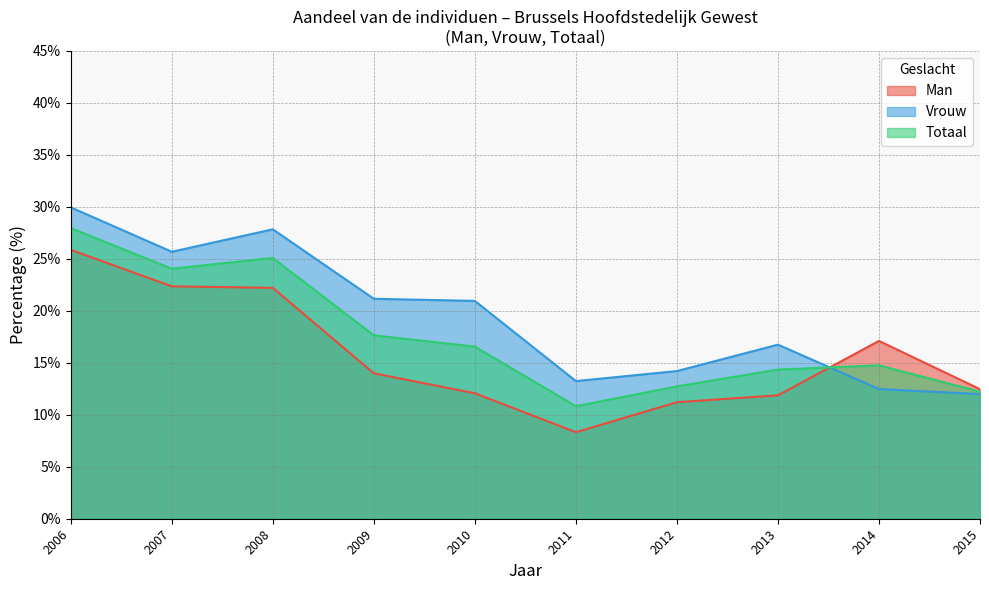

Which series has the largest total across all categories?

Vrouw